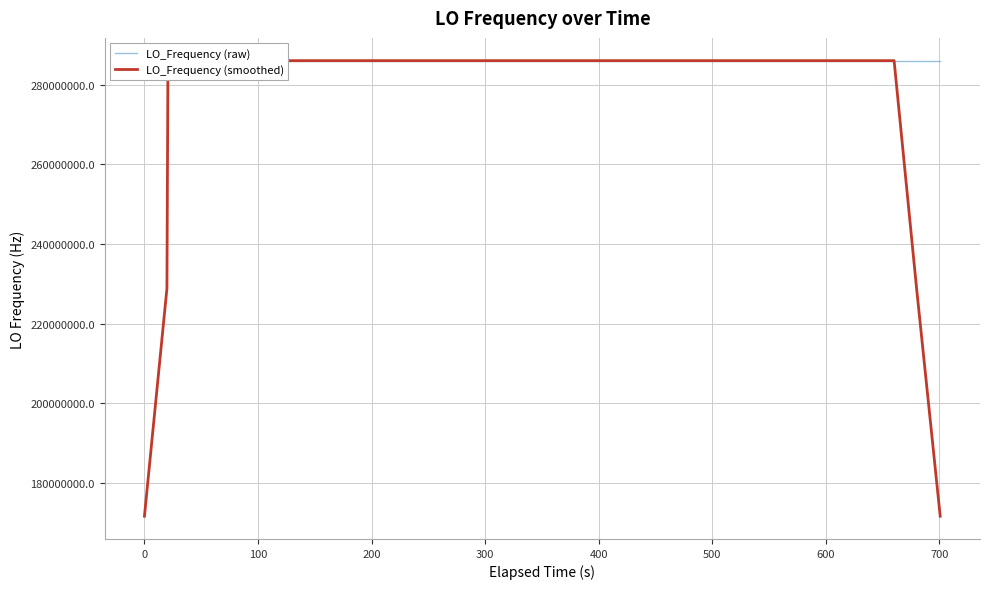

What is the maximum value shown in the chart?

286047001.2